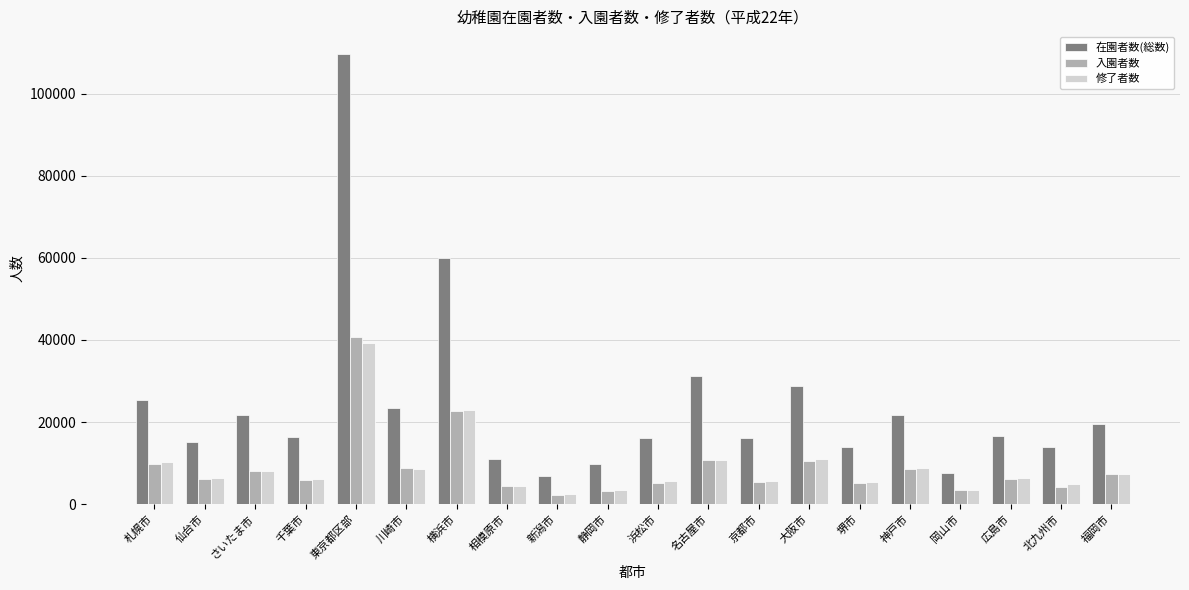

What is the label of the 16th bar from the left?

神戸市